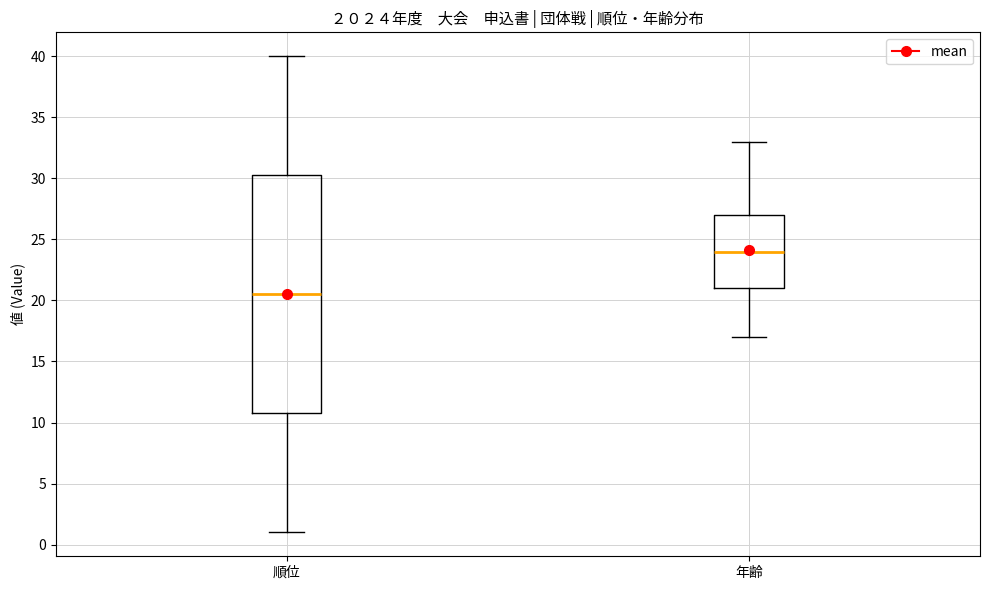

Which box is the tallest, from its lower edge to its upper edge?

順位